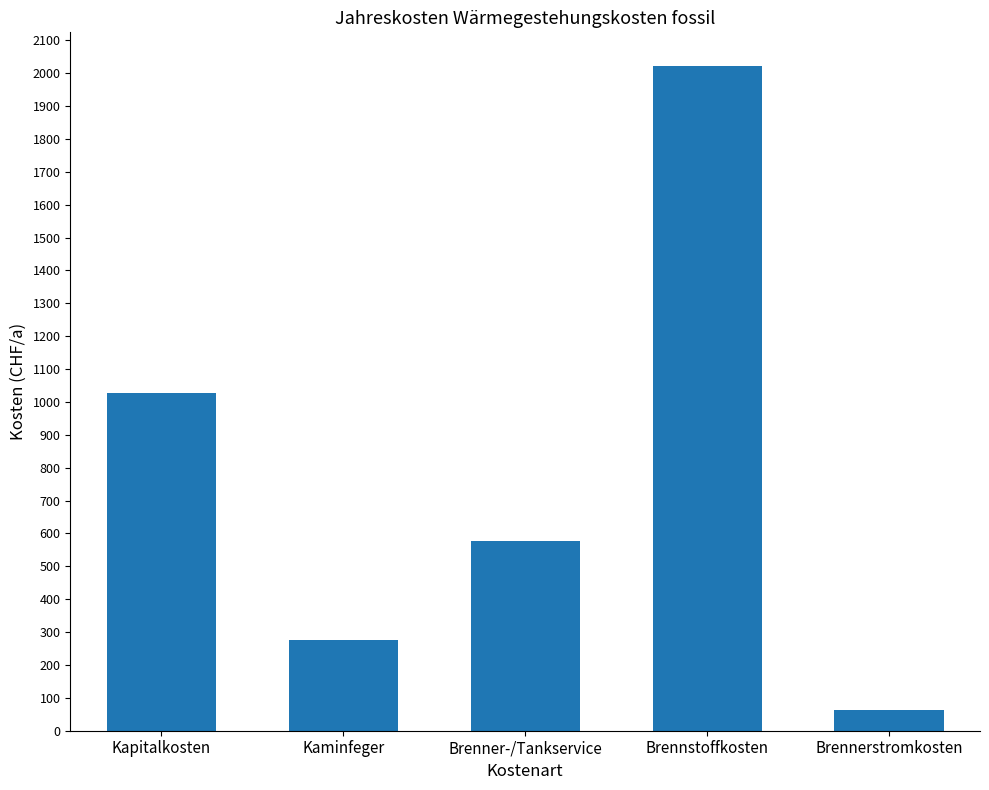

What is the approximate value at Brenner-/Tankservice?

576.5